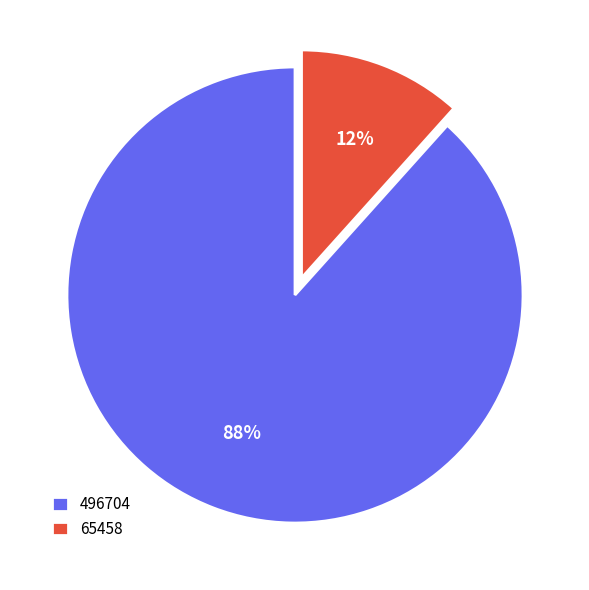

How many segments does this pie chart have?

2